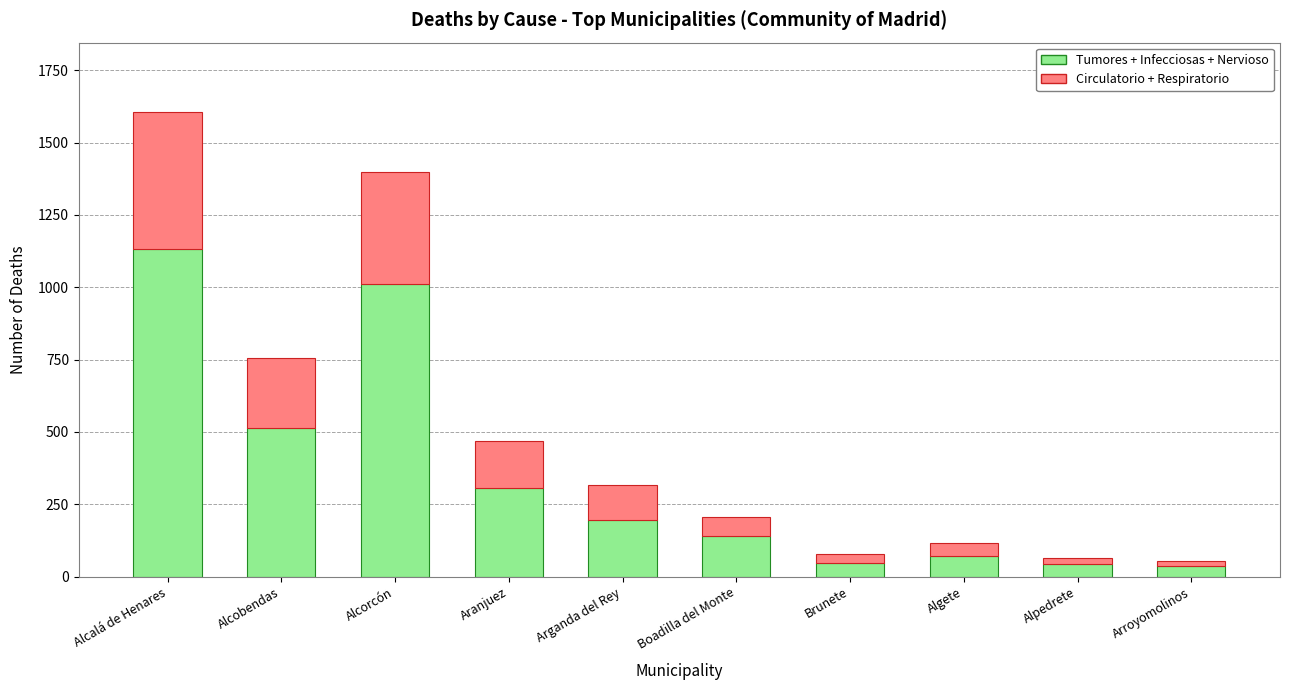

Count the number of categories in the chart.

10